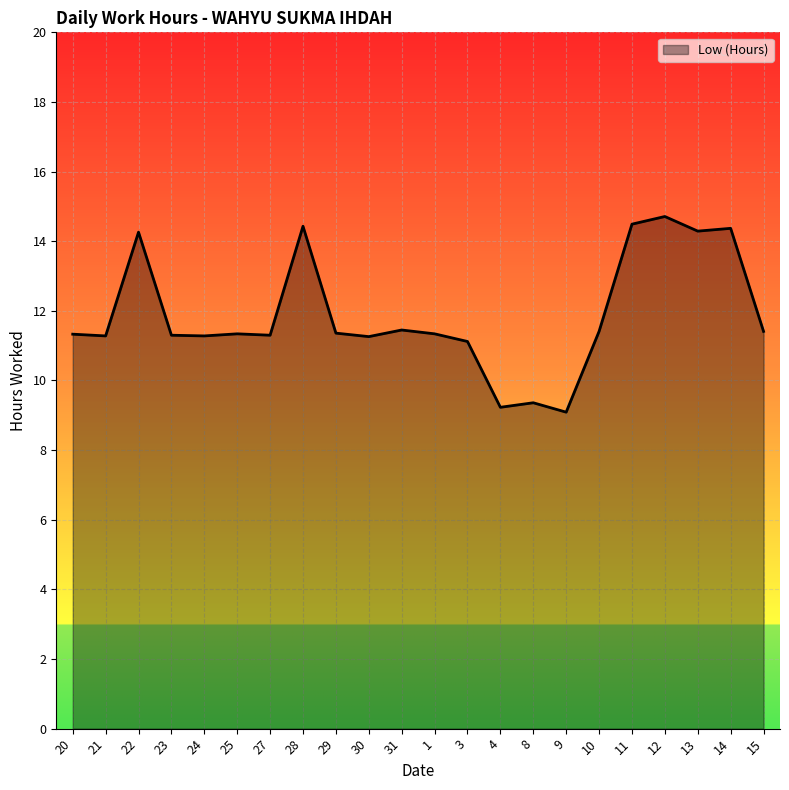

Which has a higher value, 1 or 8?

1